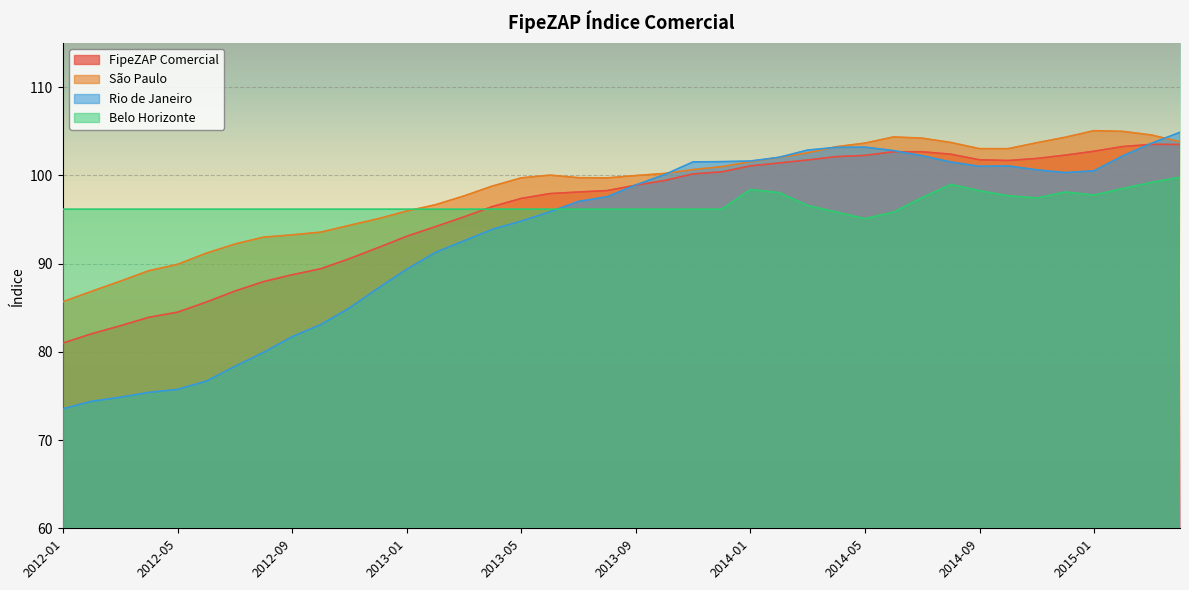

Is the value of Rio de Janeiro at 2012-03 greater than the value of FipeZAP Comercial at 2014-06?

No